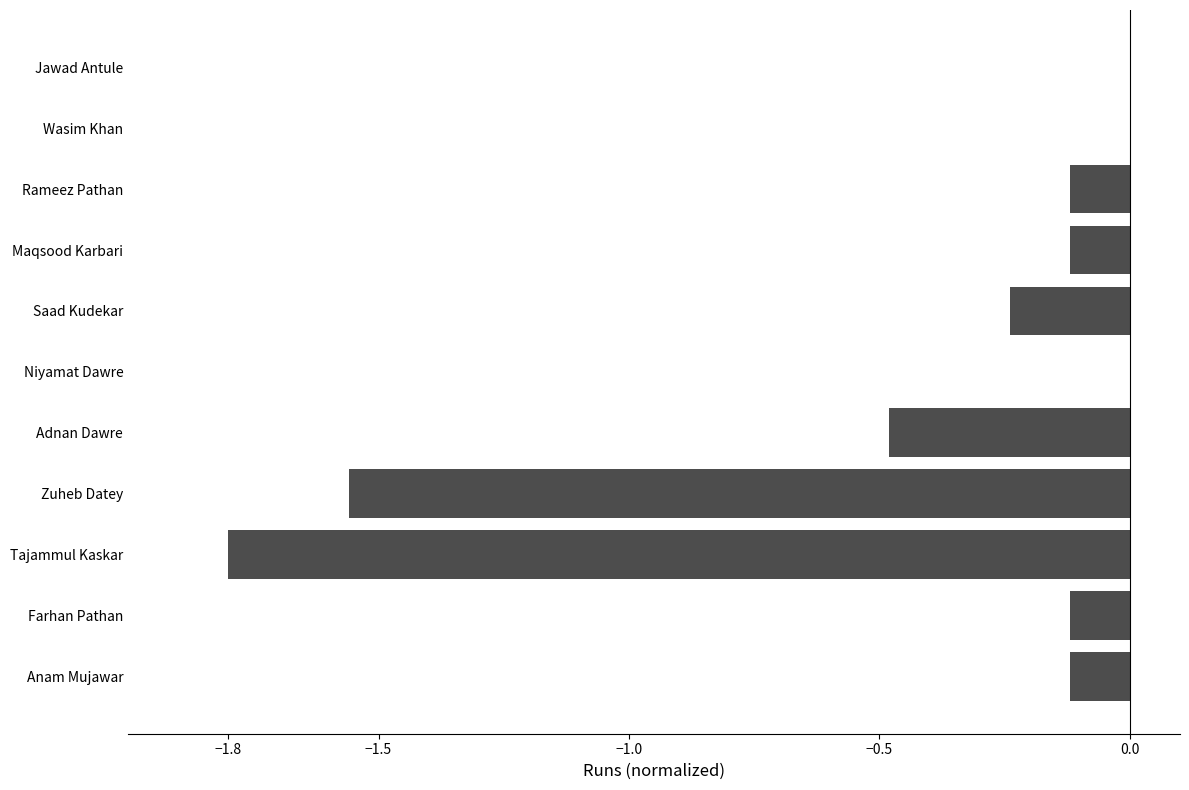

Between Maqsood Karbari and Wasim Khan, which is larger?

Wasim Khan